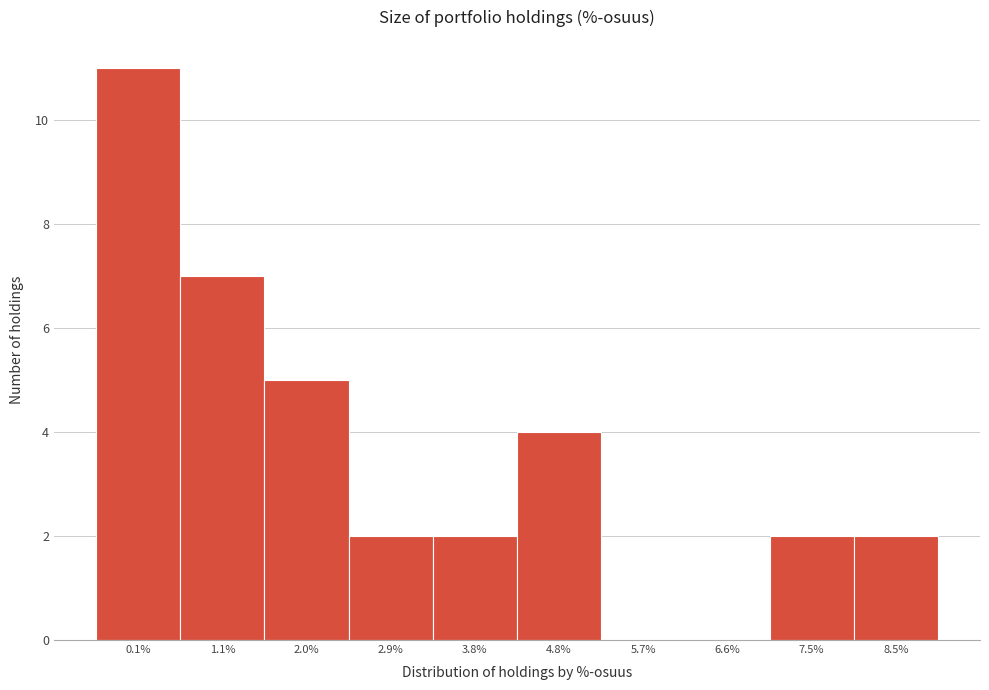

Reading left to right, what are all the values shown in this chart?

0.1%=11	1.1%=7	2.0%=5	2.9%=2	3.8%=2	4.8%=4	5.7%=0	6.6%=0	7.5%=2	8.5%=2